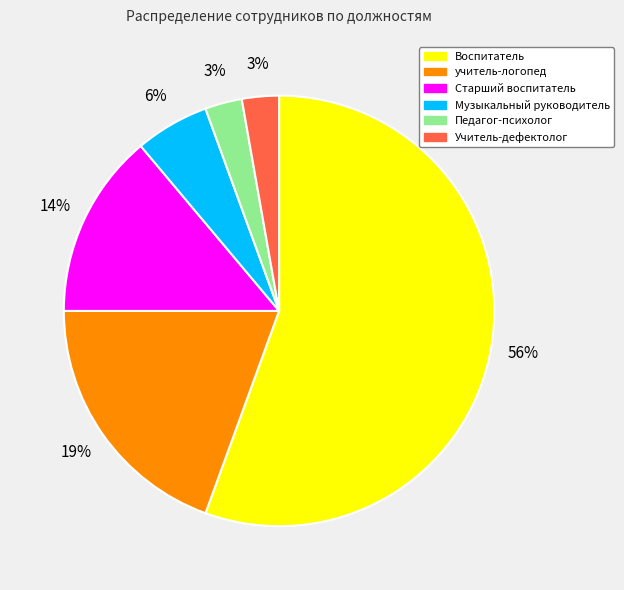

How many segments does this pie chart have?

6